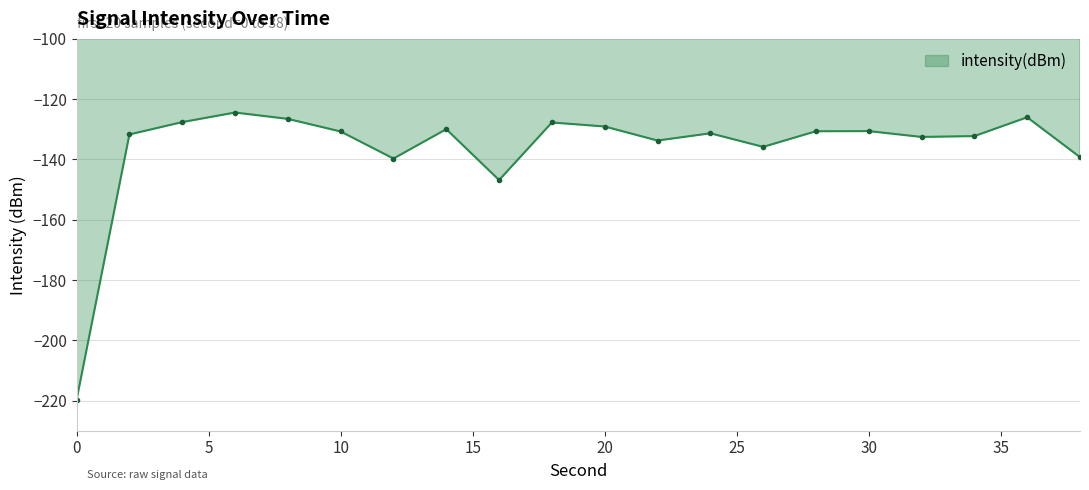

What is the minimum value shown in the chart?

-219.7